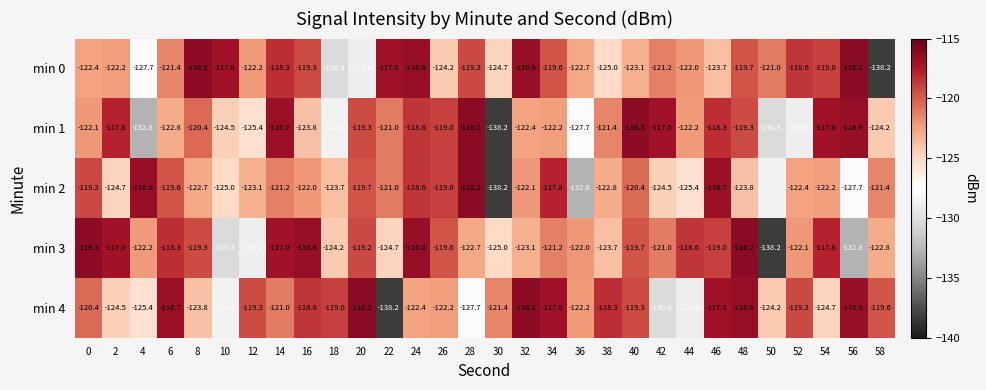

True or false: min 0 has a value of -197.0 at 36.

False